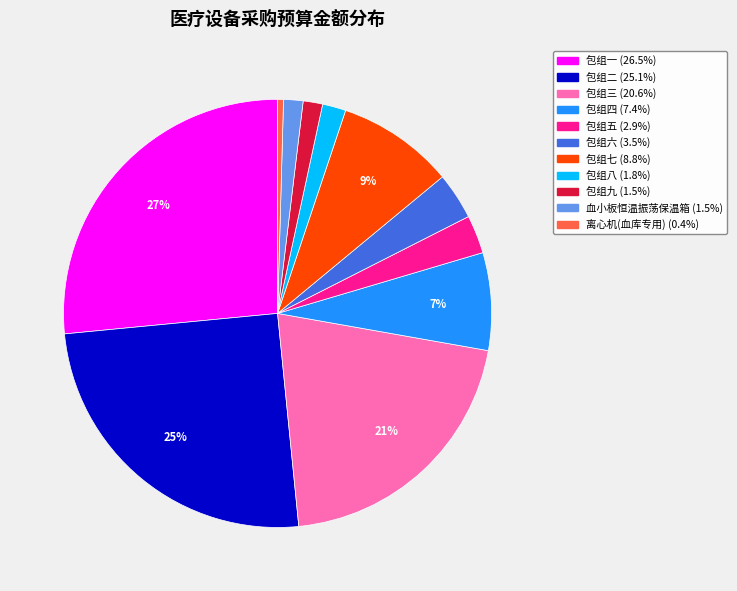

Does 包组四 account for over 50% of the chart?

No